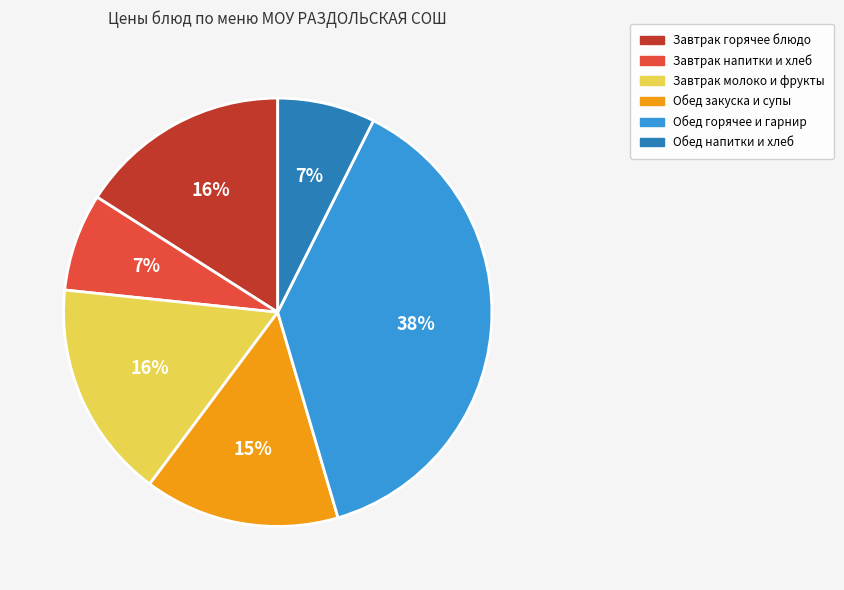

Is the sum of Обед напитки и хлеб and Обед закуска и супы greater than half?

No